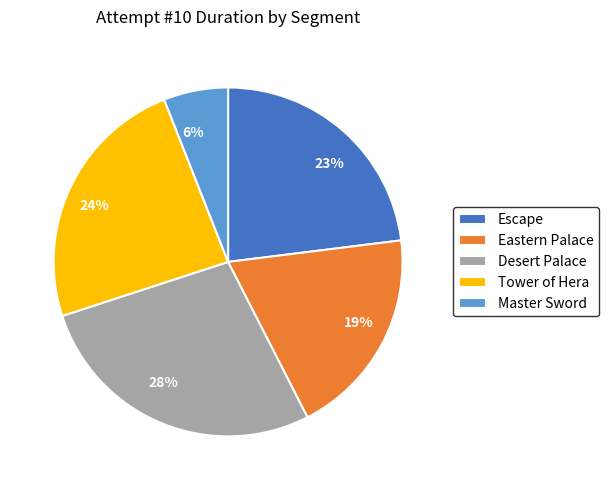

Approximately how many times larger is the value at 19% compared to 23%?

0.8